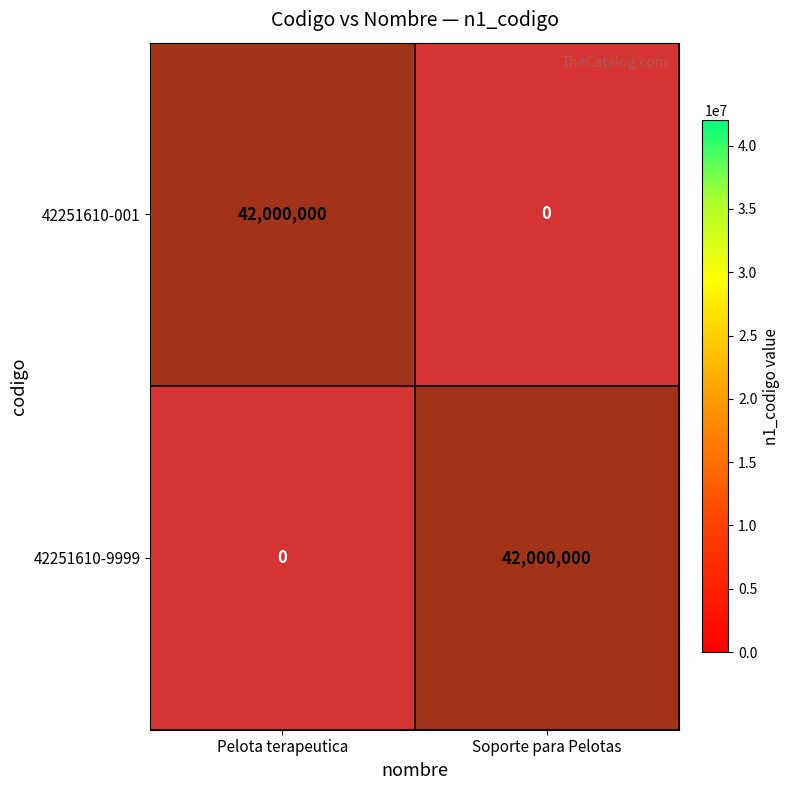

True or false: 42251610-9999 has a value of 0 at Soporte para Pelotas.

False